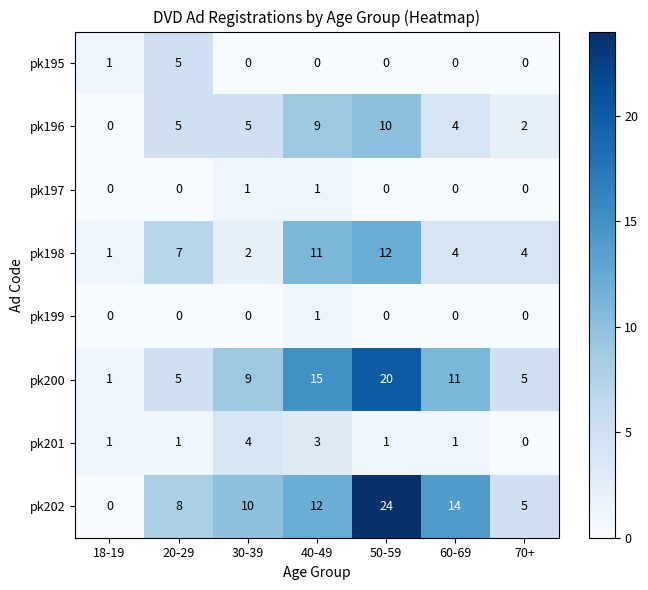

Count the number of categories in the chart.

7